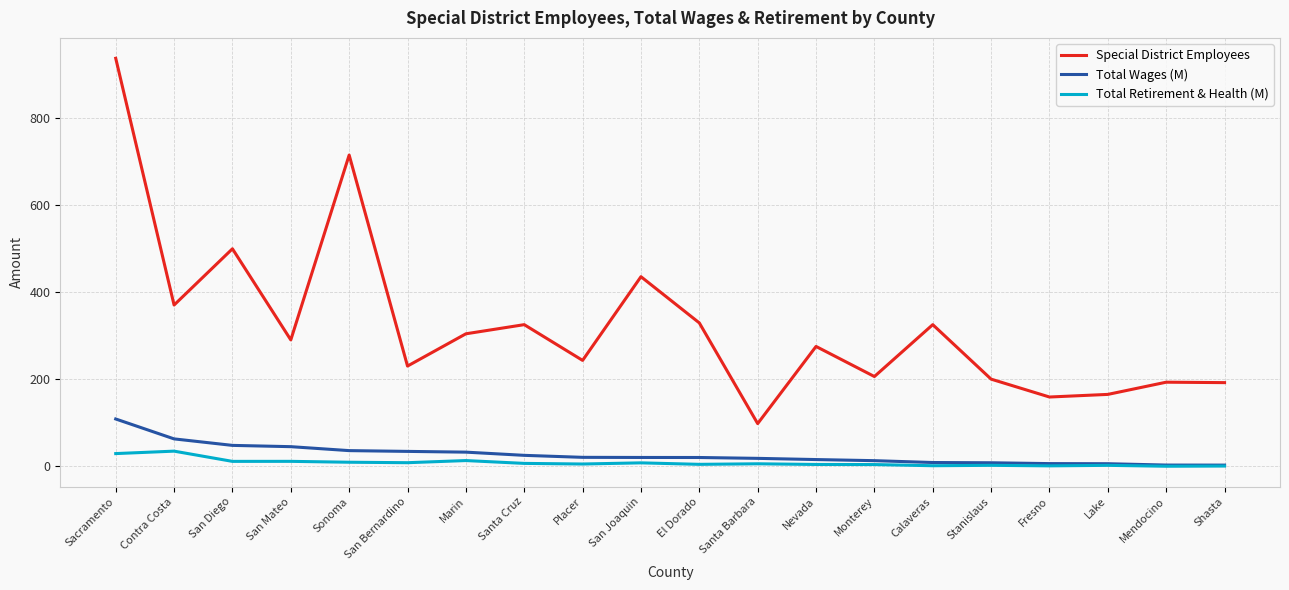

At how many categories does at least one series exceed 619?

2